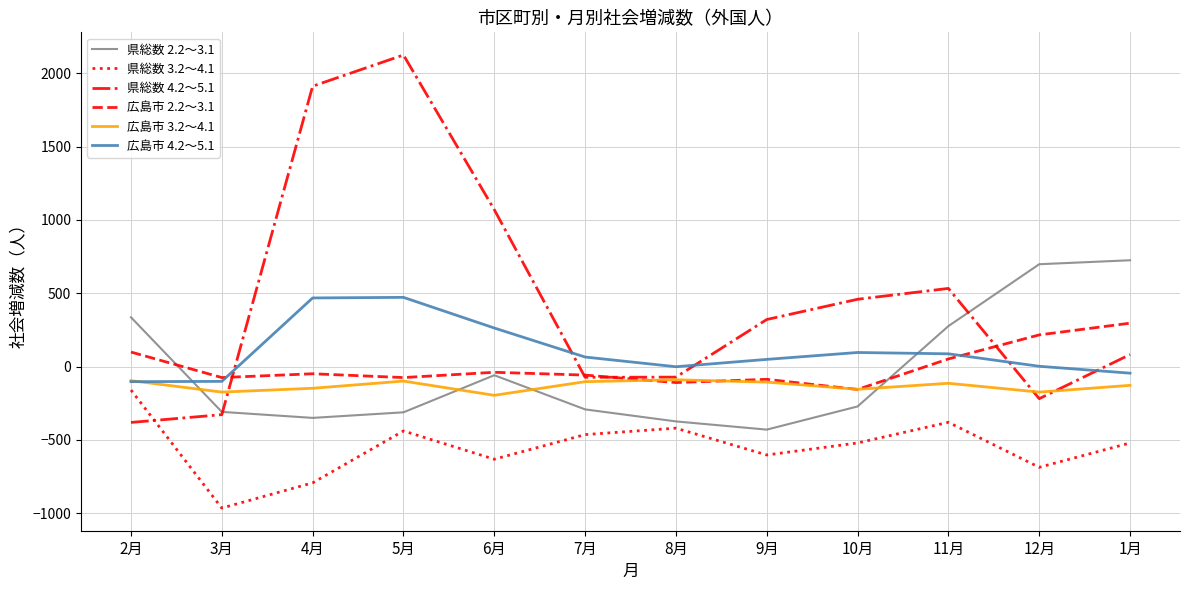

Which series has the largest total across all categories?

県総数 4.2～5.1